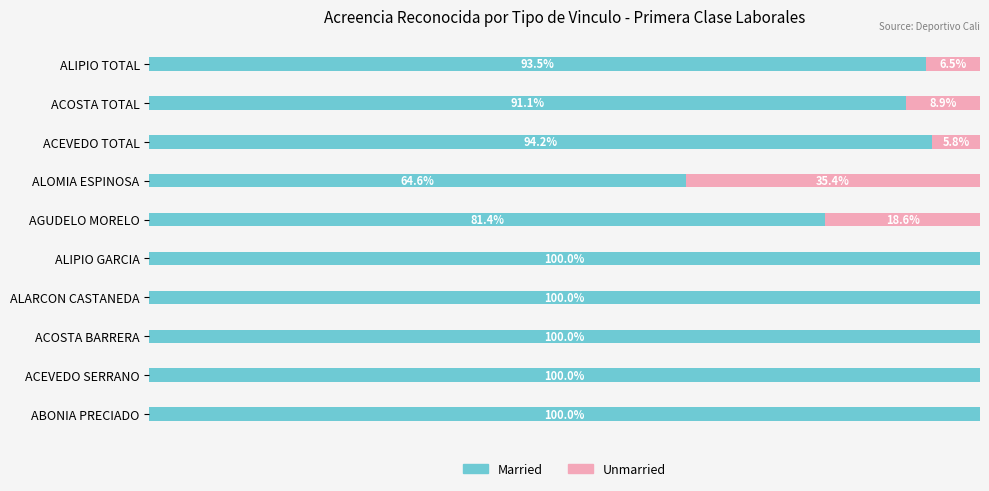

Where is Married nearest to the value 82?

AGUDELO MORELO